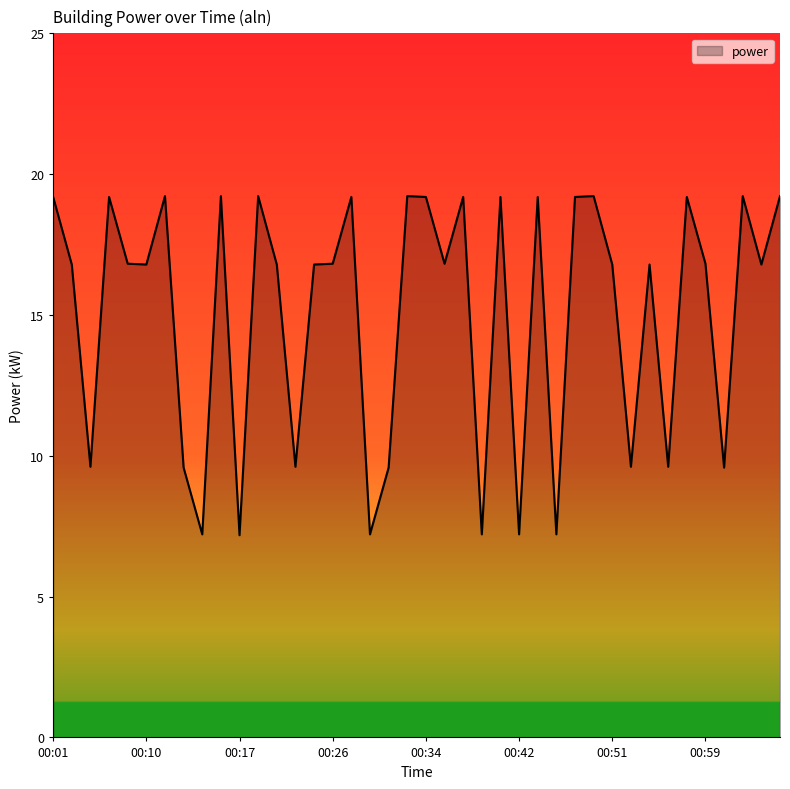

Reading left to right, extract all data points from this chart.

19.2	16.8	9.6	19.2	16.8	16.8	19.2	9.6	7.2	19.2	7.2	19.2	16.8	9.6	16.8	16.8	19.2	7.2	9.6	19.2	19.2	16.8	19.2	7.2	19.2	7.2	19.2	7.2	19.2	19.2	16.8	9.6	16.8	9.6	19.2	16.8	9.6	19.2	16.8	19.2